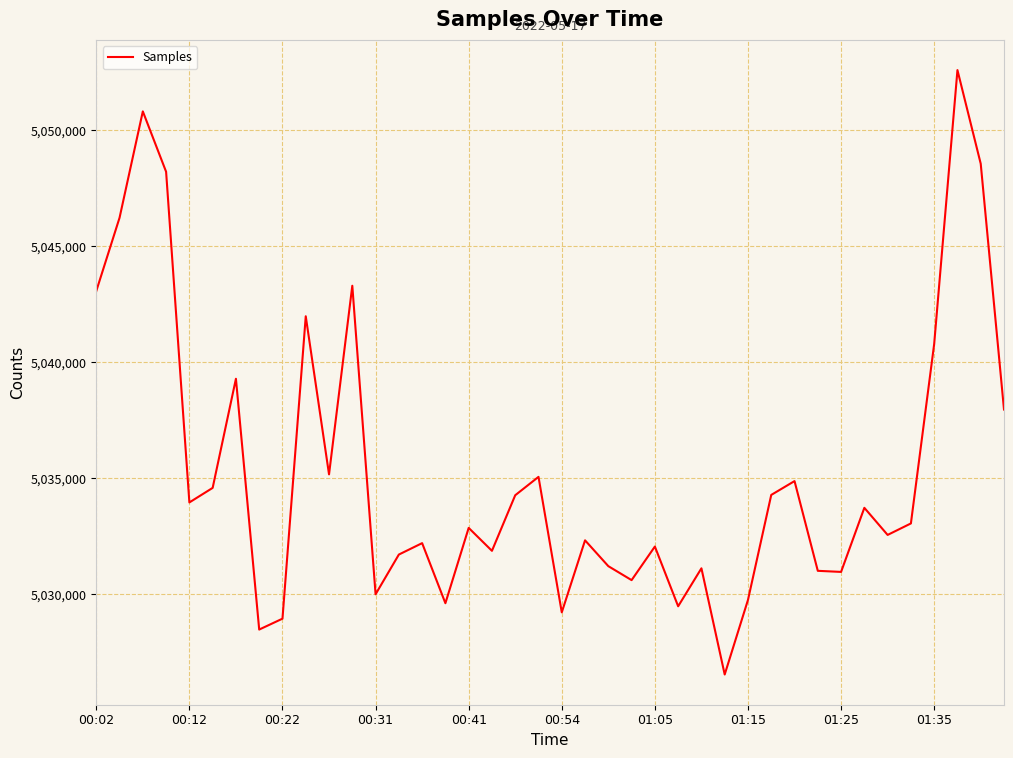

What is the maximum value shown in the chart?

5052594